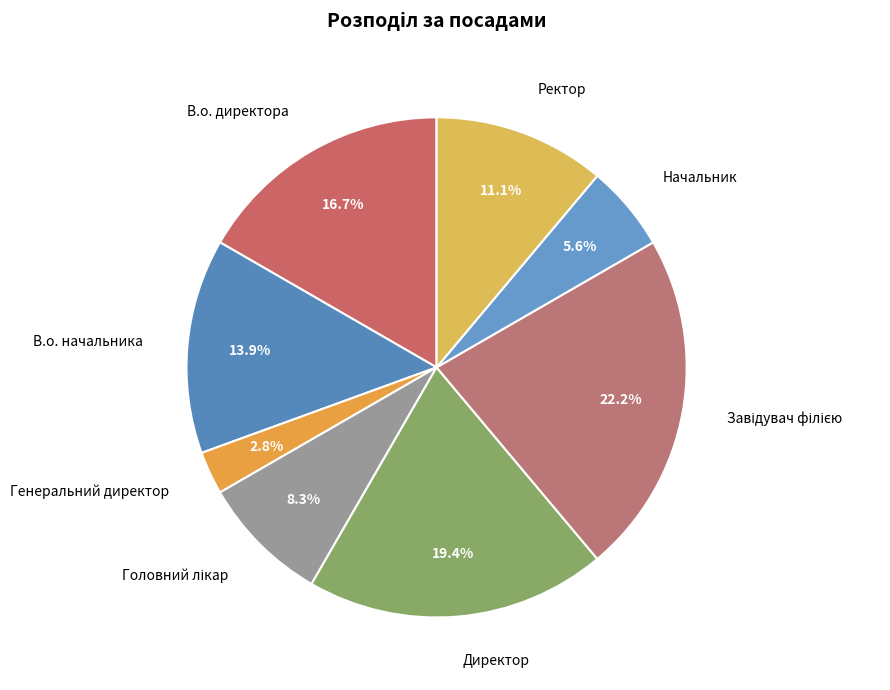

How many slices are in this pie chart?

8